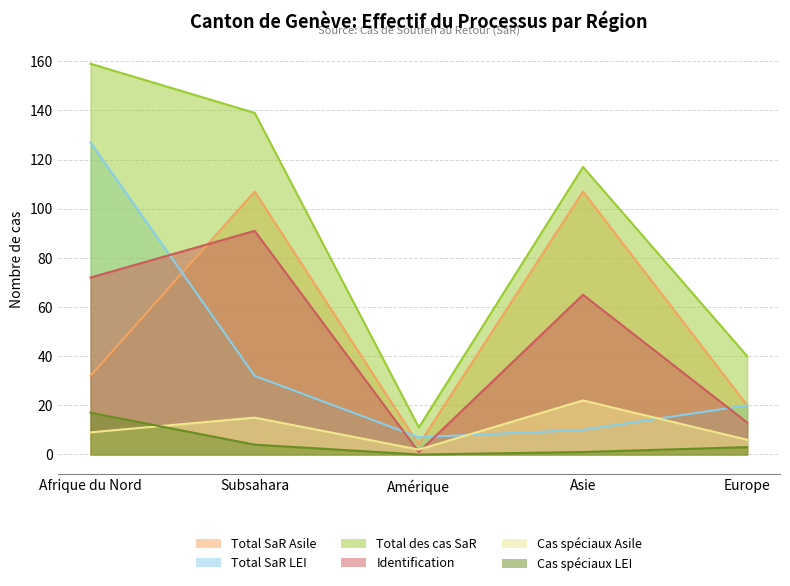

What is the difference between the second highest and minimum values in the Total SaR LEI series?

25